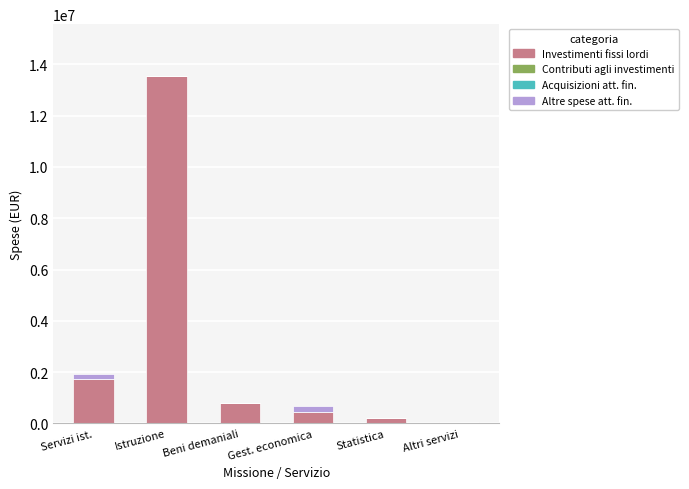

At which category is the sum across all series the highest?

Istruzione